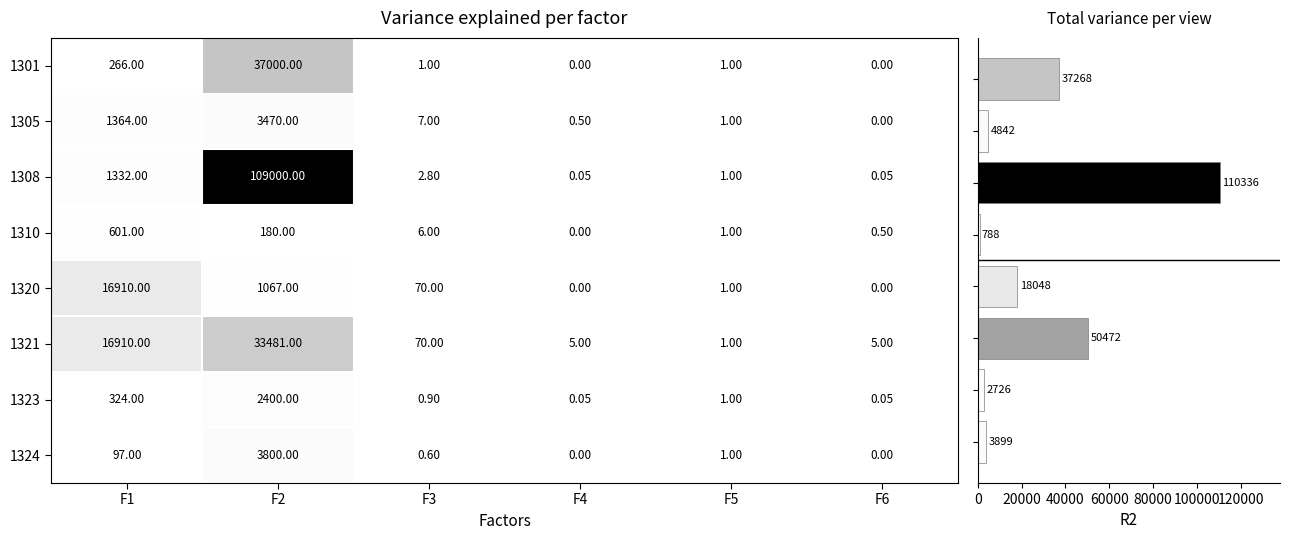

Count the number of categories in the chart.

6